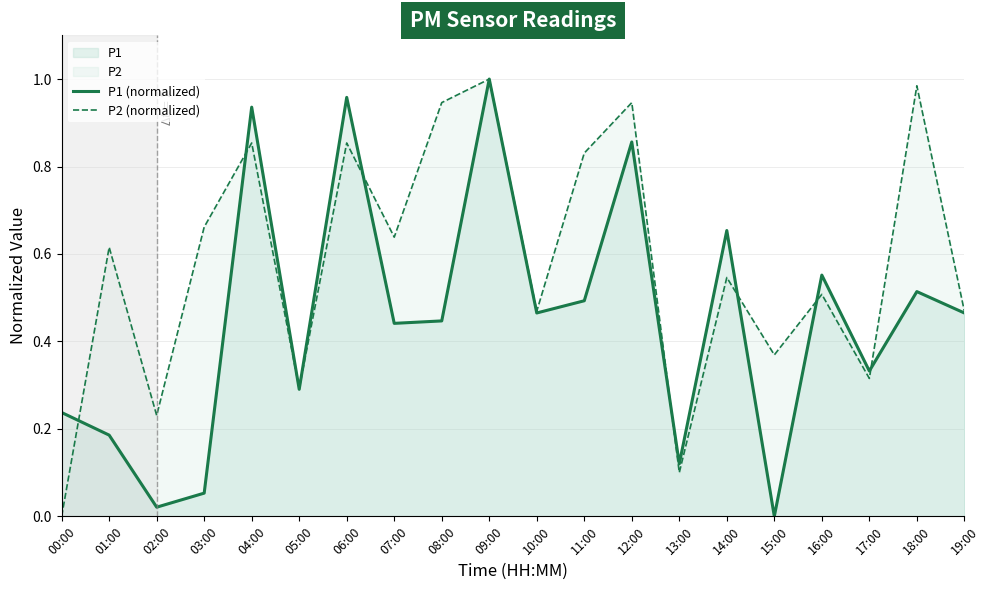

Which series has the largest range (max minus min)?

P1 (normalized)